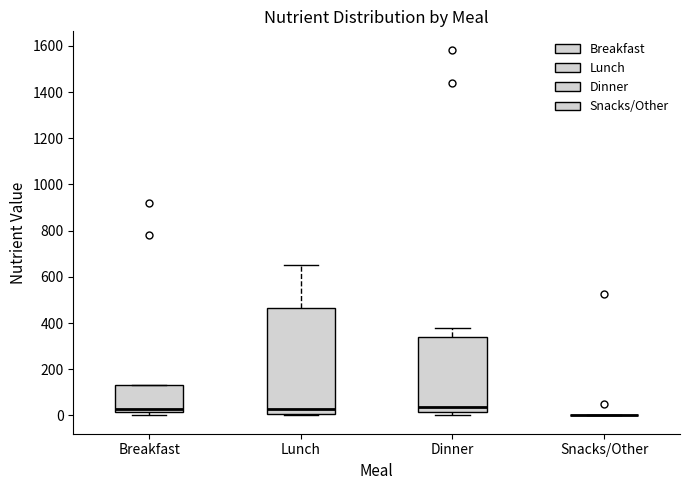

Which box is the tallest, from its lower edge to its upper edge?

Lunch